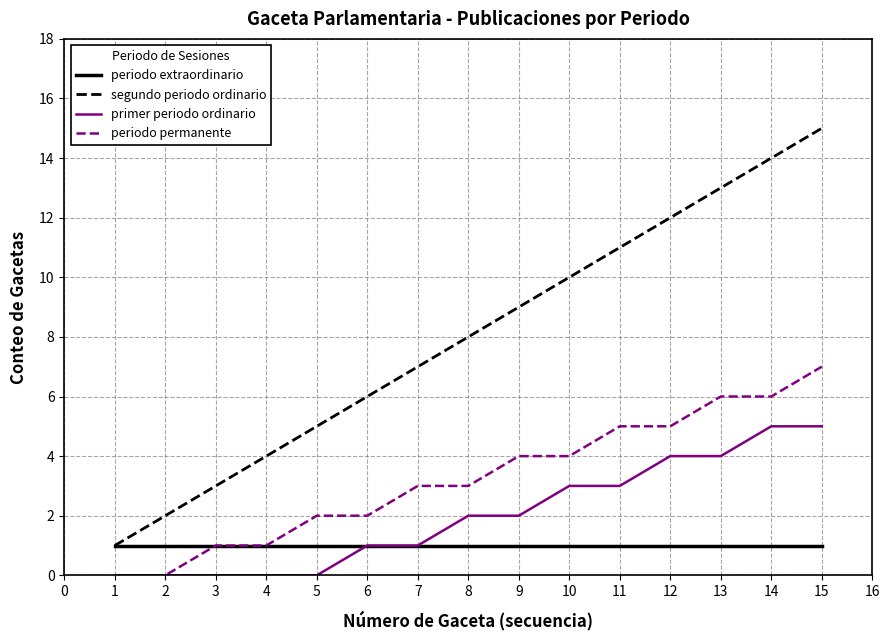

What is the difference between the segundo periodo ordinario values at 4 and 11?

7